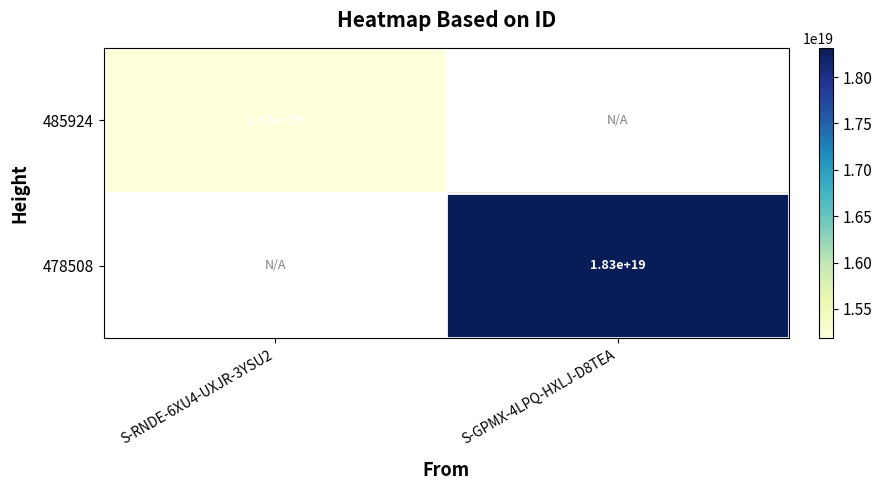

Is the value of 478508 at S-GPMX-4LPQ-HXLJ-D8TEA greater than the value of 485924 at S-RNDE-6XU4-UXJR-3YSU2?

Yes